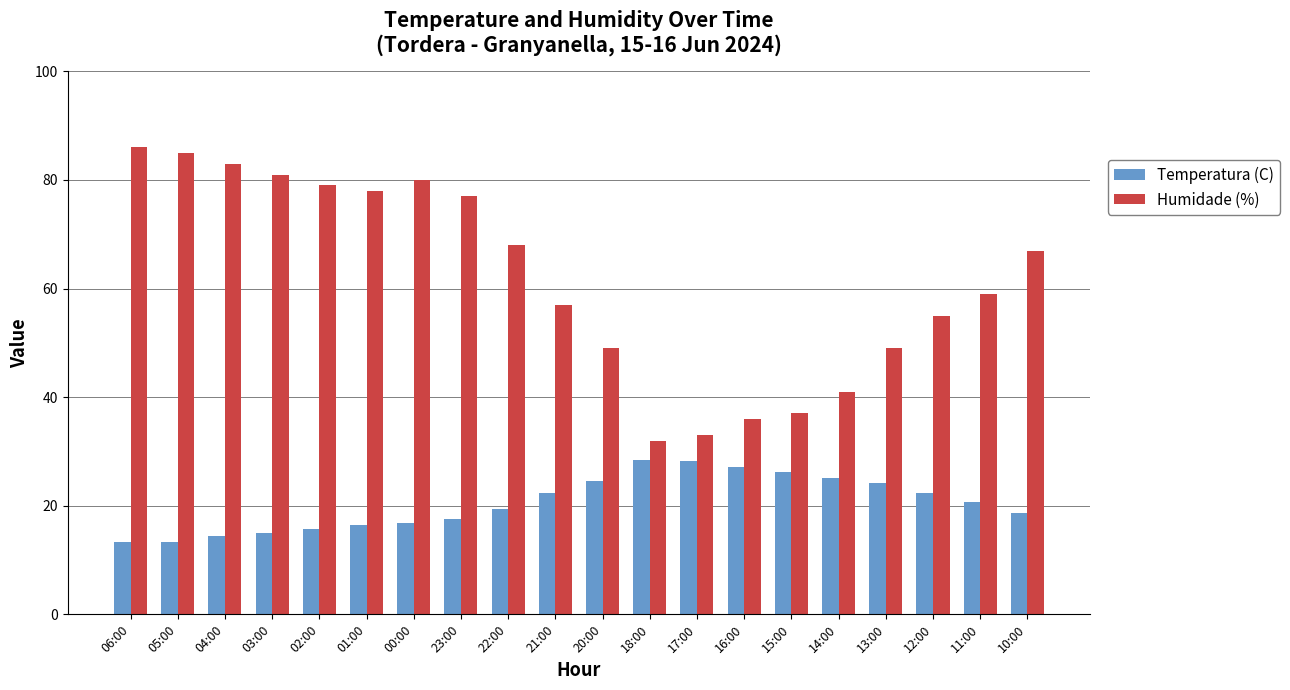

What is the minimum value shown in the chart?

13.4